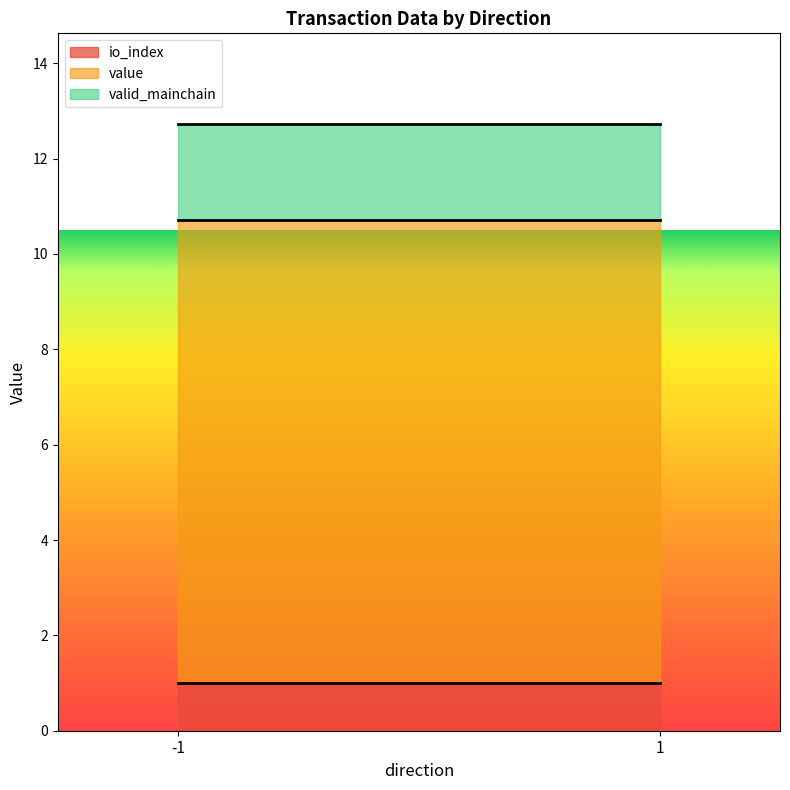

True or false: io_index and value cross at least once.

False